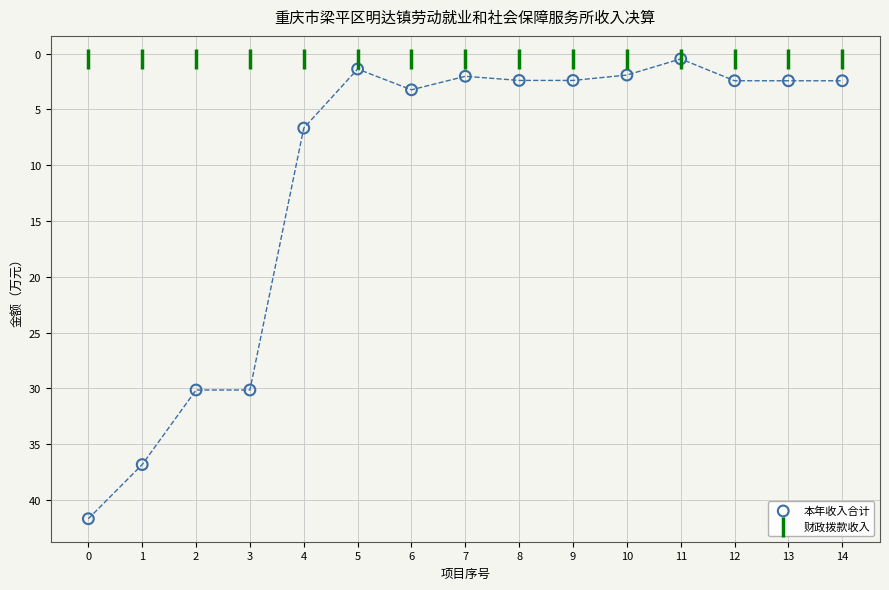

What are all the series names shown in the legend?

本年收入合计, 财政拨款收入